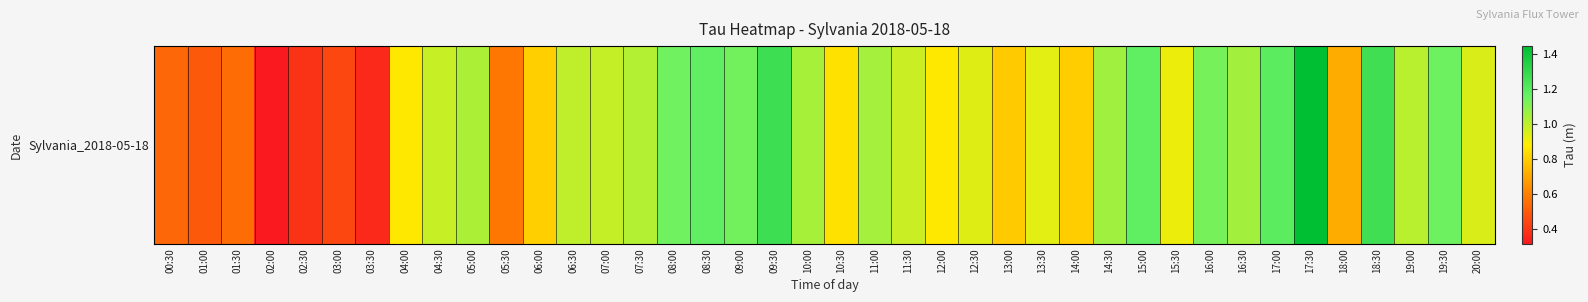

List the labels in order of value, smallest first.

02:00, 03:30, 02:30, 03:00, 01:00, 00:30, 01:30, 05:30, 18:00, 13:00, 14:00, 06:00, 10:30, 12:00, 04:00, 15:30, 13:30, 12:30, 20:00, 11:30, 04:30, 07:00, 06:30, 19:00, 07:30, 05:00, 10:00, 11:00, 16:30, 14:30, 16:00, 09:00, 08:00, 19:30, 15:00, 08:30, 17:00, 18:30, 09:30, 17:30